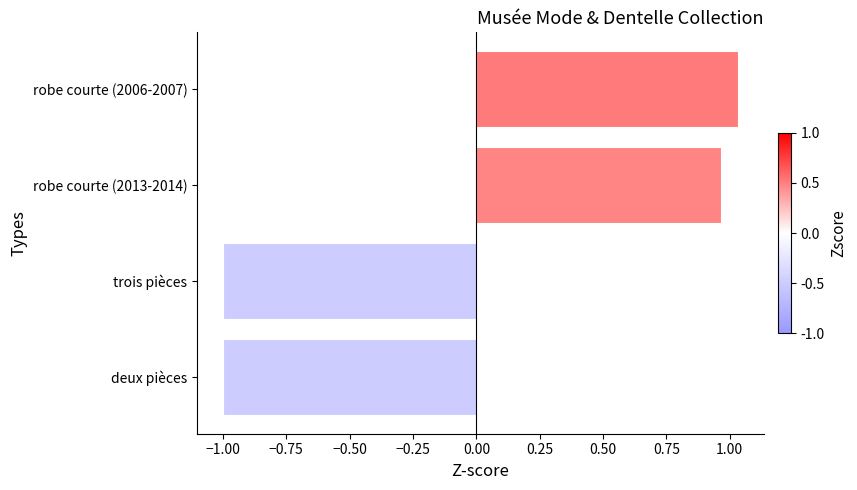

Does the chart contain stacked bars?

No